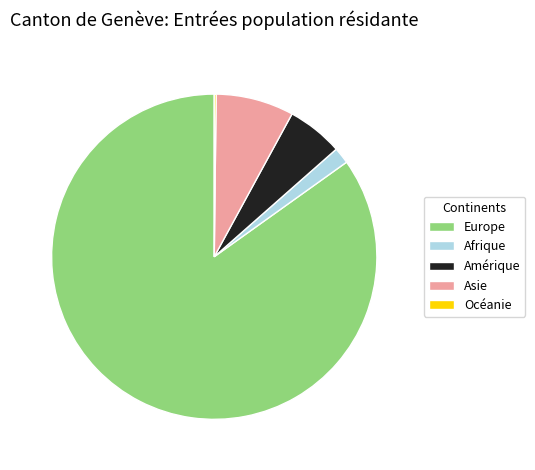

Is the sum of Europe and Asie greater than half?

Yes